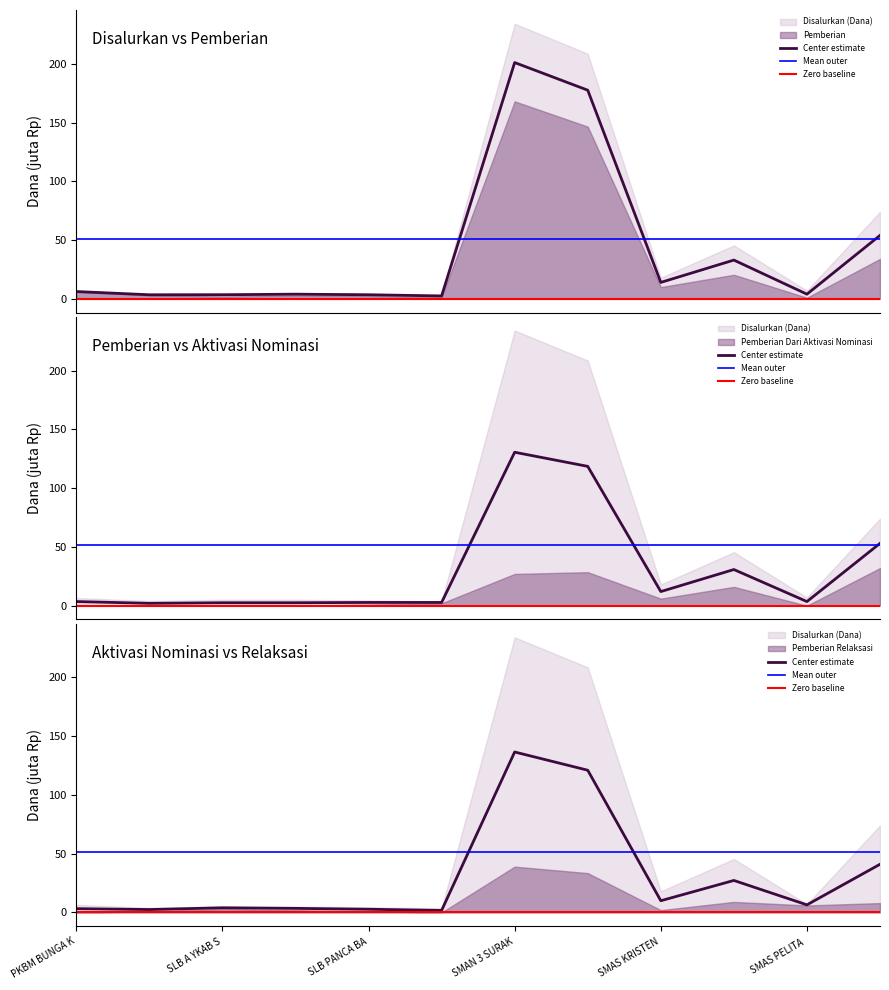

What is the value of the Disalurkan (Dana) point at the 6th from the left?

1.8